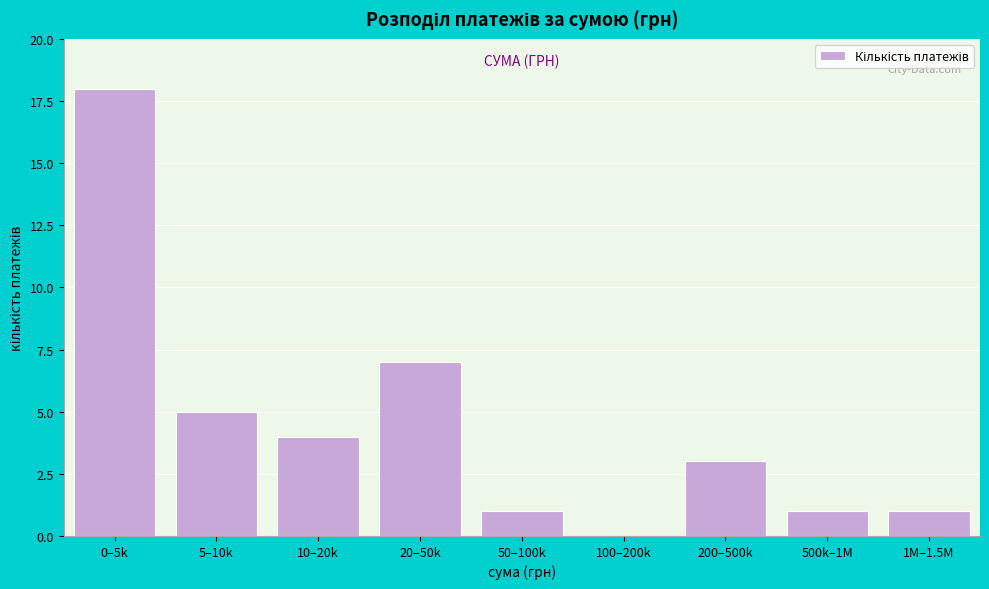

Reading left to right, transcribe all the data shown in this chart.

0–5k=18	5–10k=5	10–20k=4	20–50k=7	50–100k=1	100–200k=0	200–500k=3	500k–1M=1	1M–1.5M=1